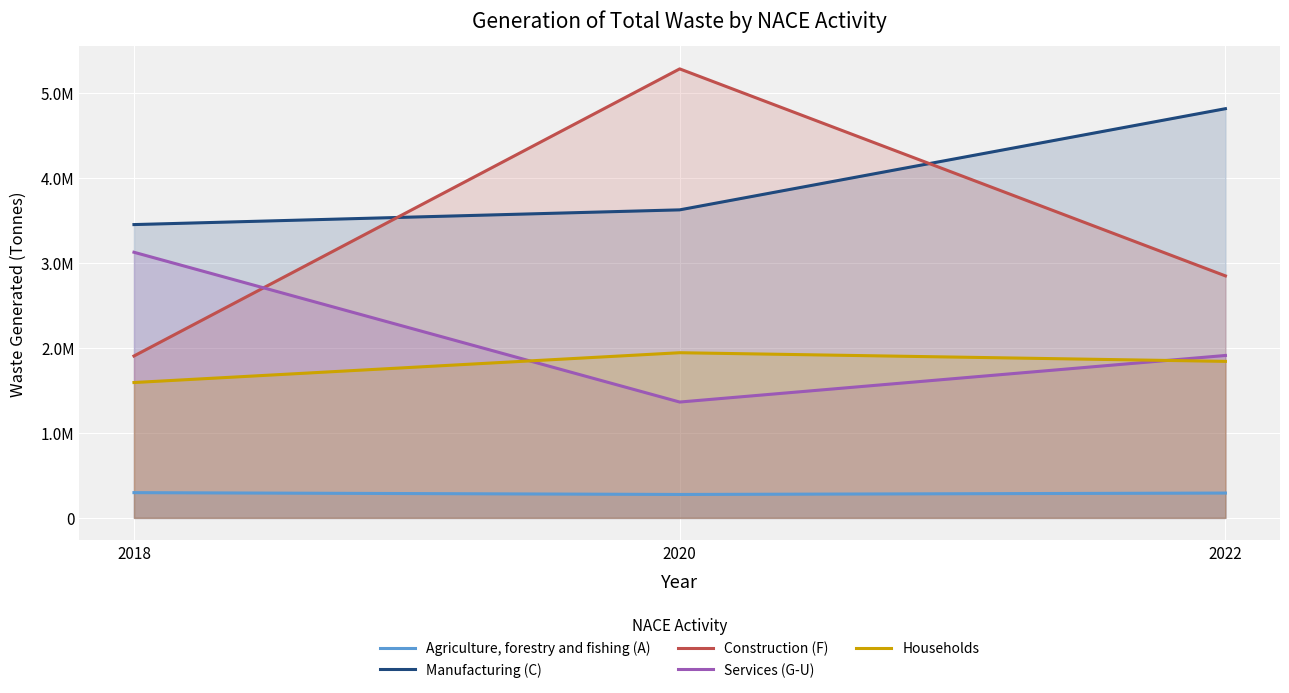

How many distinct data groups are displayed?

5